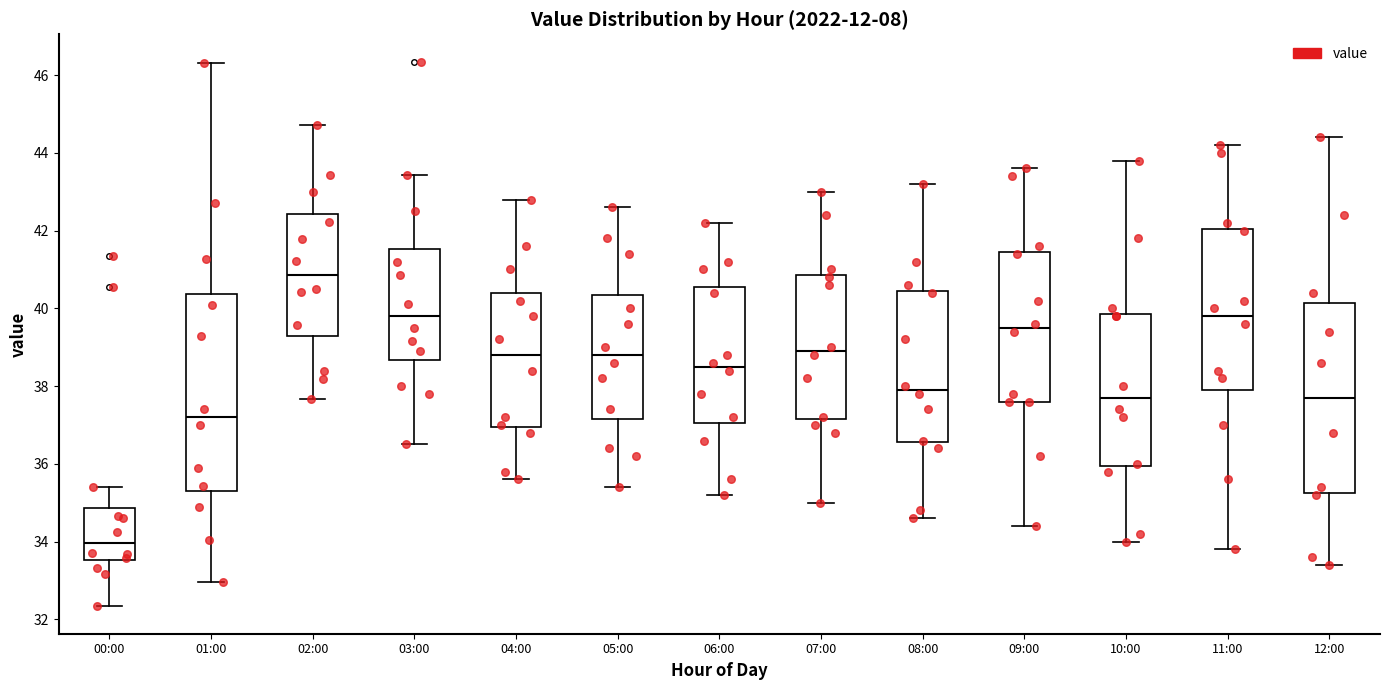

Reading left to right, read every box against the y-axis: the position of its median line, the range the box covers, and the ends of its whiskers. The values are not printed on the chart, so give them approximately, as read against the axis.

00:00: median 34.0, box 33.6 to 34.8, whiskers 32.4 to 35.4
01:00: median 37.2, box 35.2 to 40.4, whiskers 33.0 to 46.4
02:00: median 40.8, box 39.2 to 42.4, whiskers 37.6 to 44.8
03:00: median 39.8, box 38.6 to 41.6, whiskers 36.6 to 43.4
04:00: median 38.8, box 37.0 to 40.4, whiskers 35.6 to 42.8
05:00: median 38.8, box 37.2 to 40.4, whiskers 35.4 to 42.6
06:00: median 38.6, box 37.0 to 40.6, whiskers 35.2 to 42.2
07:00: median 39.0, box 37.2 to 40.8, whiskers 35.0 to 43.0
08:00: median 38.0, box 36.6 to 40.4, whiskers 34.6 to 43.2
09:00: median 39.6, box 37.6 to 41.4, whiskers 34.4 to 43.6
10:00: median 37.8, box 36.0 to 39.8, whiskers 34.0 to 43.8
11:00: median 39.8, box 38.0 to 42.0, whiskers 33.8 to 44.2
12:00: median 37.8, box 35.2 to 40.2, whiskers 33.4 to 44.4